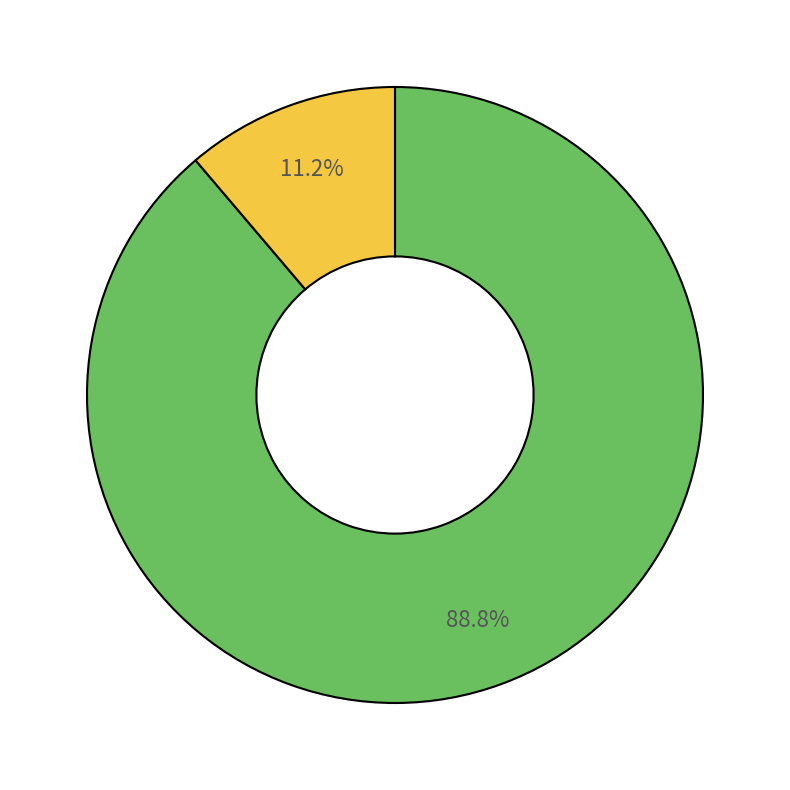

Does any single category account for the majority?

Yes